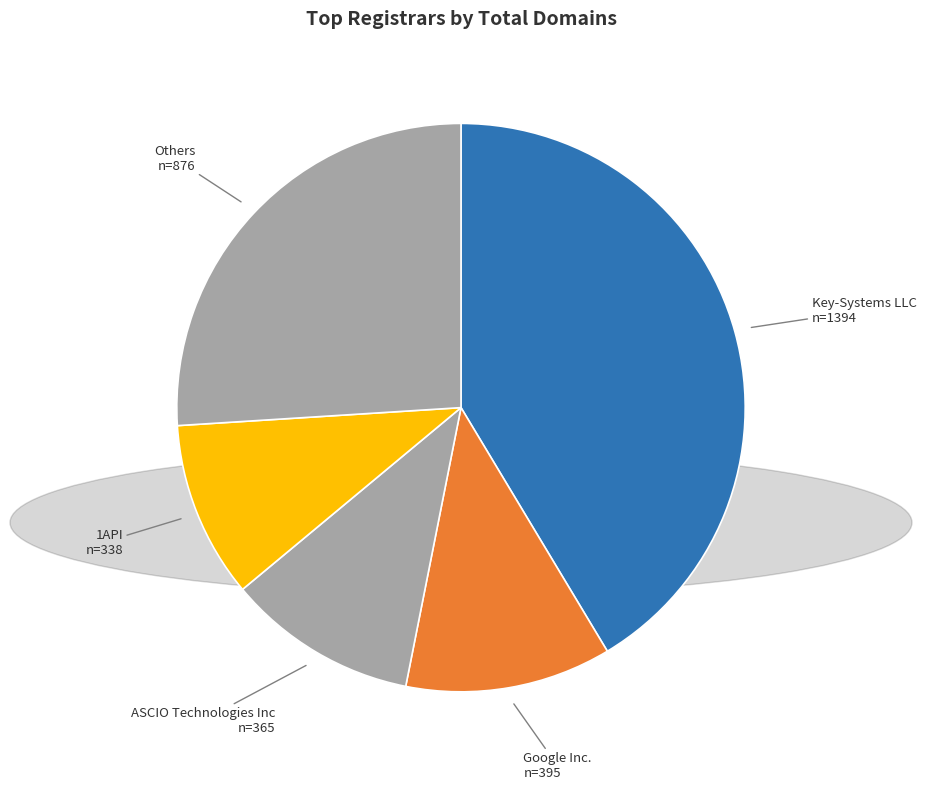

How many segments does this pie chart have?

5